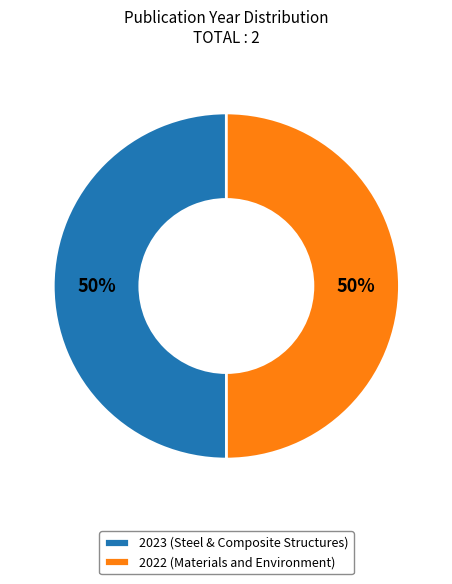

What is the ratio of the value at 2023 (Steel & Composite Structures) to the value at 2022 (Materials and Environment)?

1.0